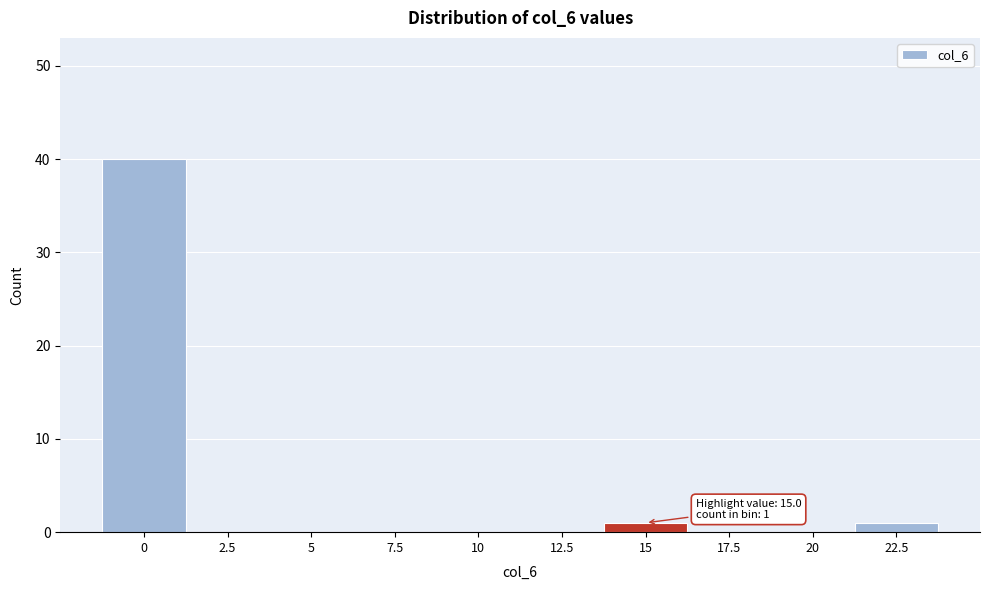

Reading right to left, transcribe all the data shown in this chart.

22.5=1	20=0	17.5=0	15=1	12.5=0	10=0	7.5=0	5=0	2.5=0	0=40